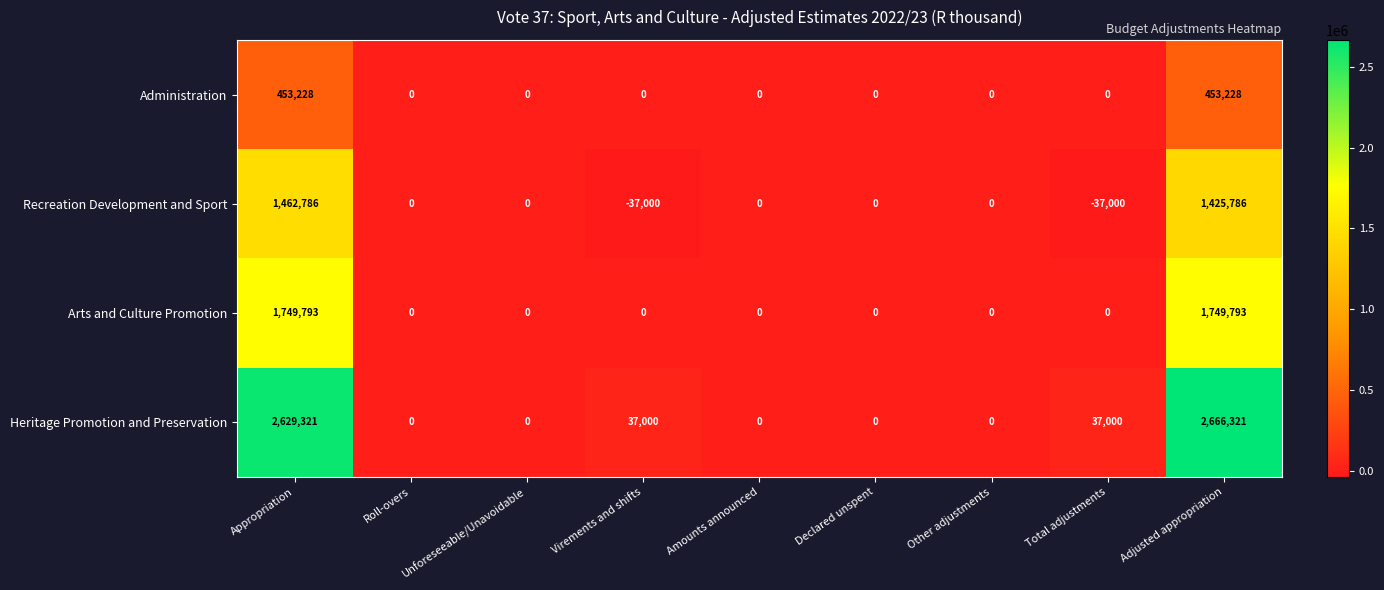

How many data points in Recreation Development and Sport are less than 0?

2